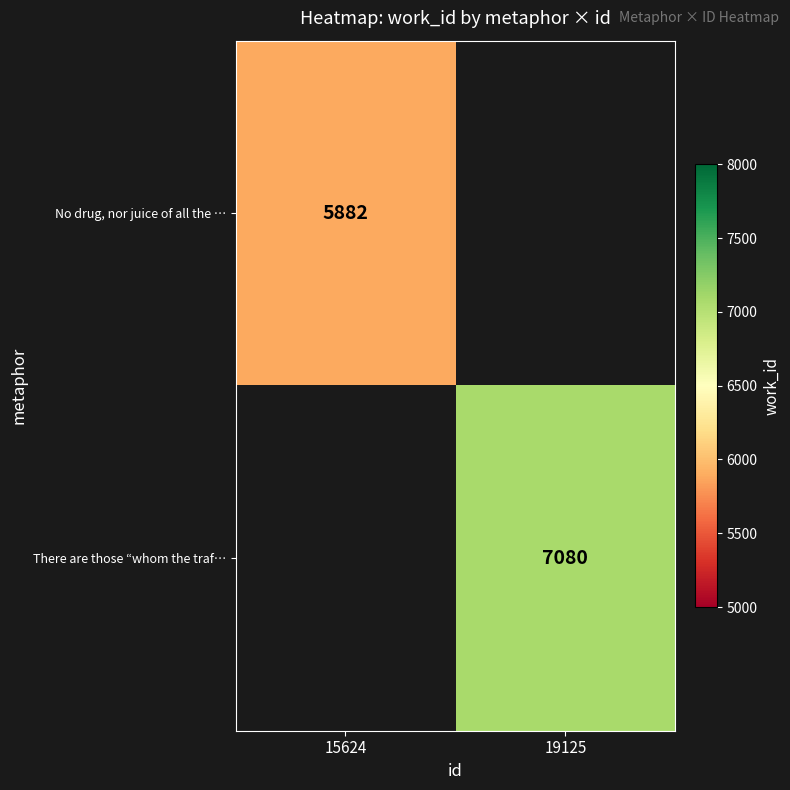

True or false: There are those “whom the traf… has a value of 2622 at 19125.

False